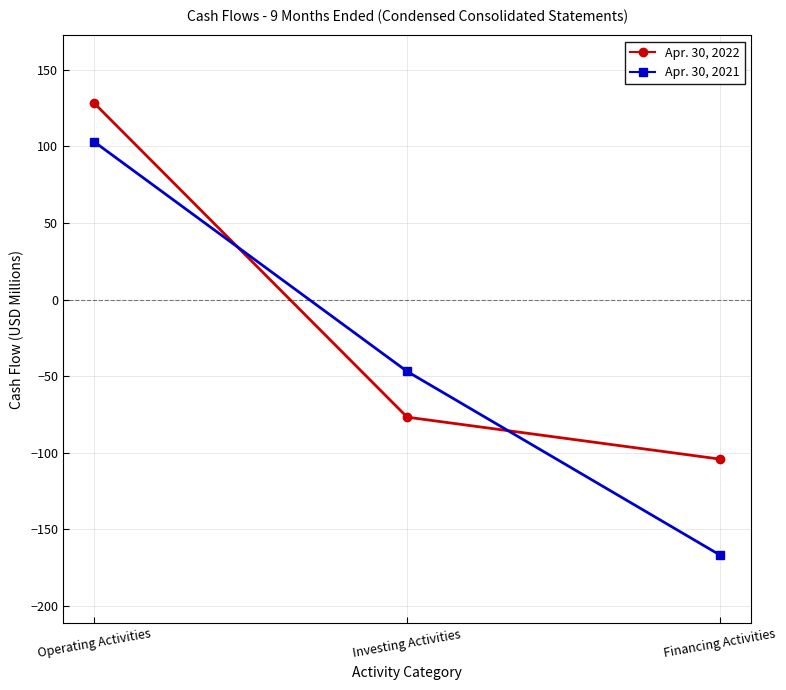

What is the value of the Apr. 30, 2022 point at the 3rd from the left?

-104.2